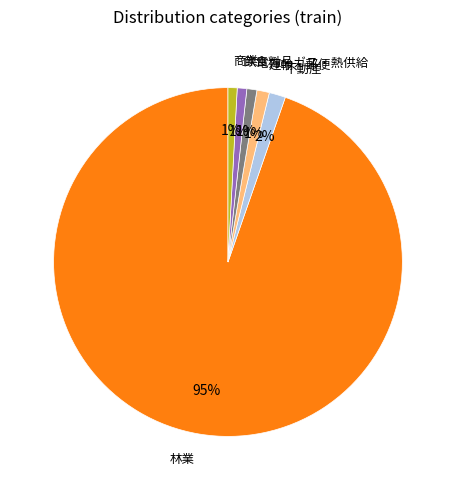

To the nearest percent, what is the average slice percentage?

17%